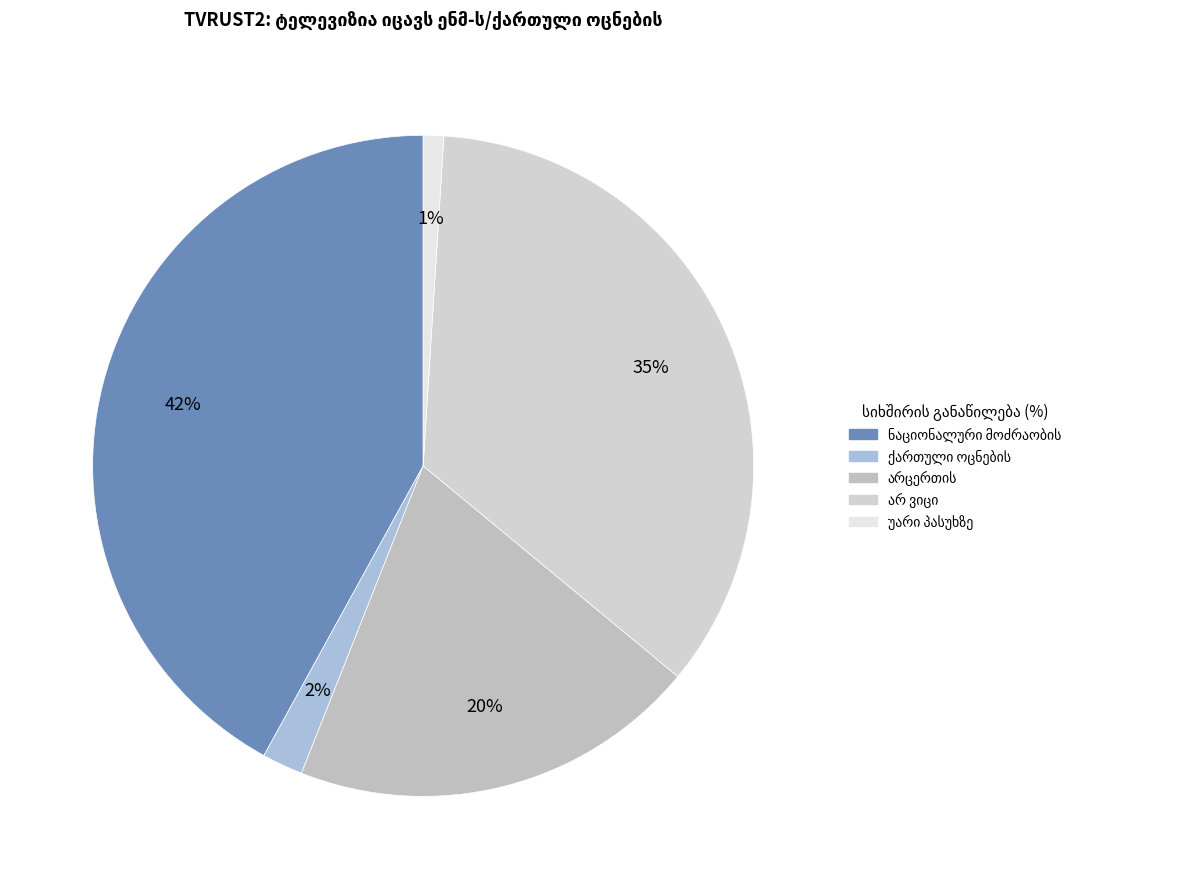

Rank the categories by value from lowest to highest.

უარი პასუხზე, ქართული ოცნების, არცერთის, არ ვიცი, ნაციონალური მოძრაობის